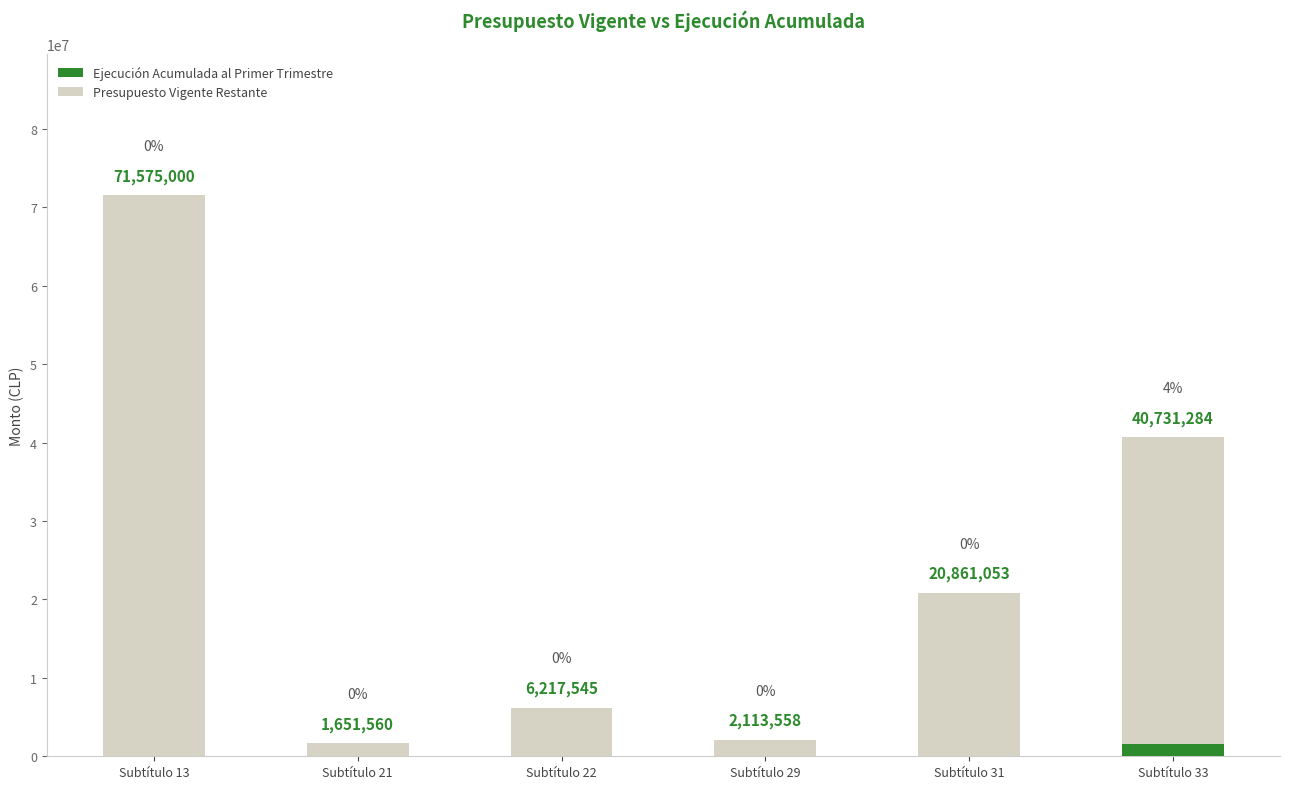

What is the highest value of the Ejecución Acumulada al Primer Trimestre series?

1538539